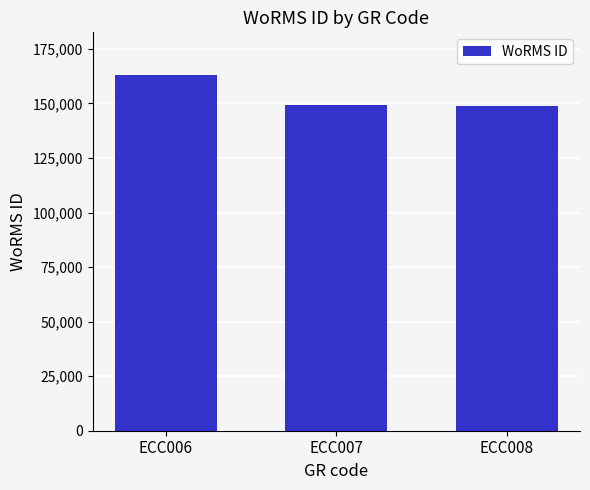

Read the value at ECC006.

163013